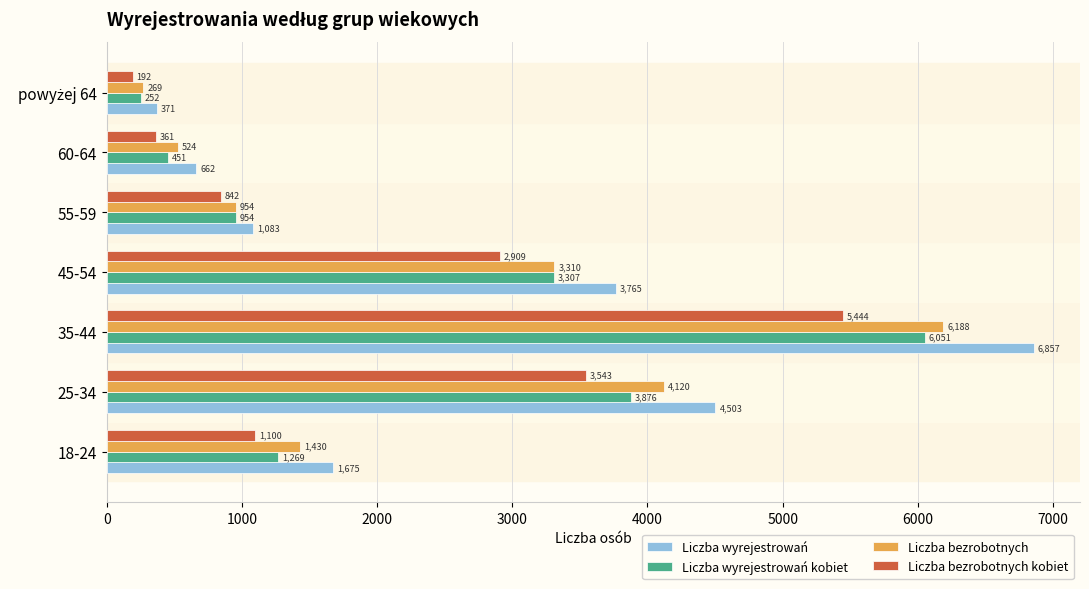

What is the minimum value shown in the chart?

192